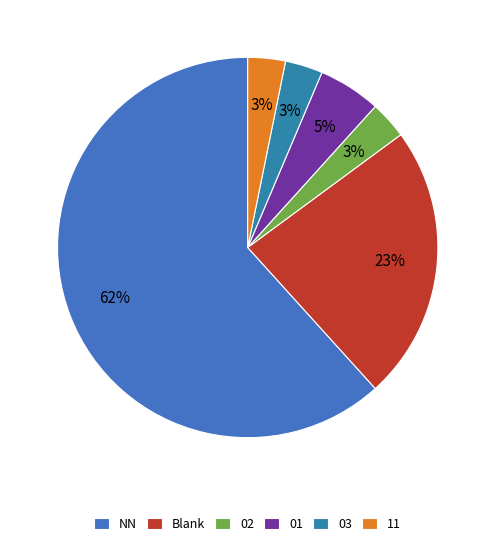

Which has a higher value, 01 or 02?

01